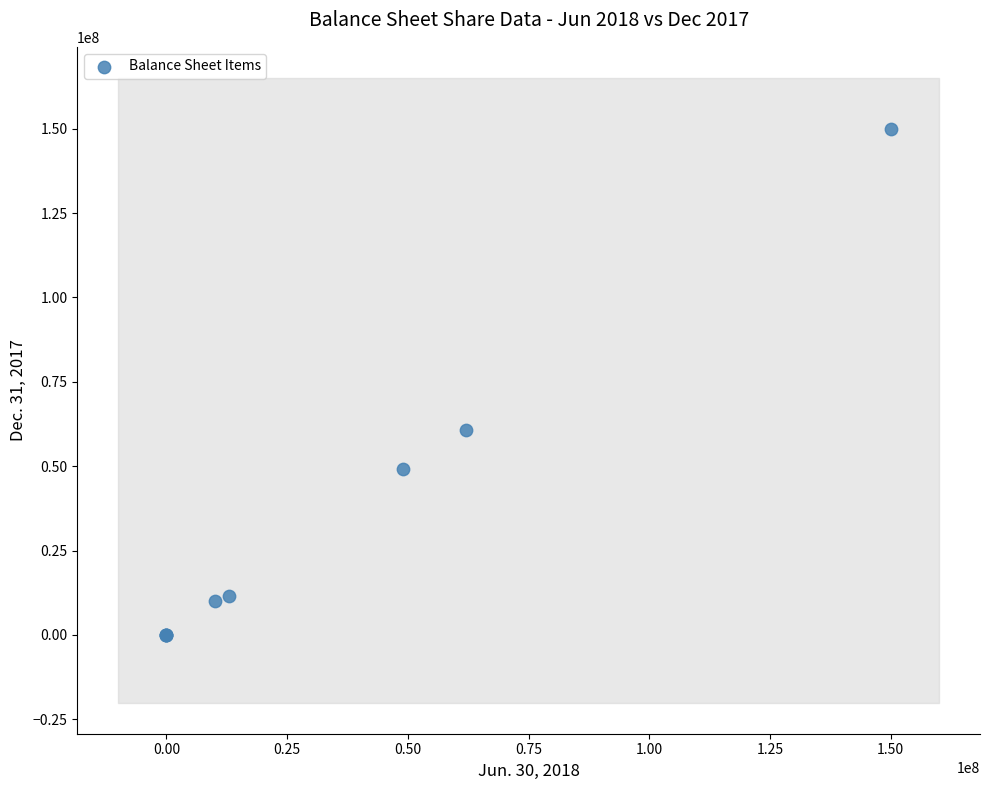

What Y value in the scatter plot is closest to 75000000?

60608000.0